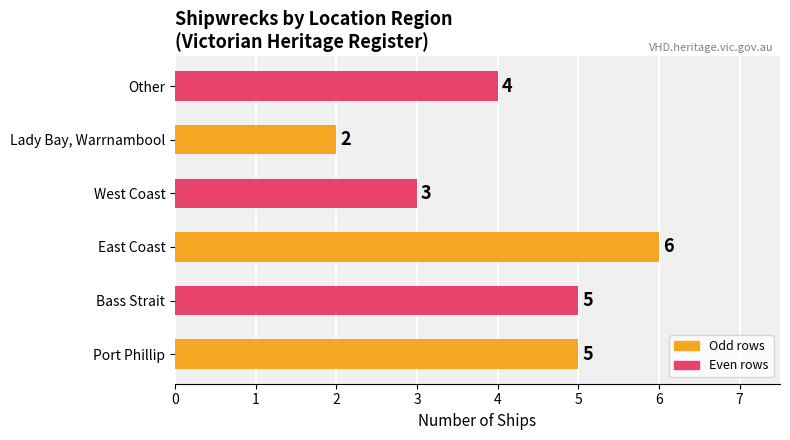

Which has a higher value, Other or Lady Bay, Warrnambool?

Other